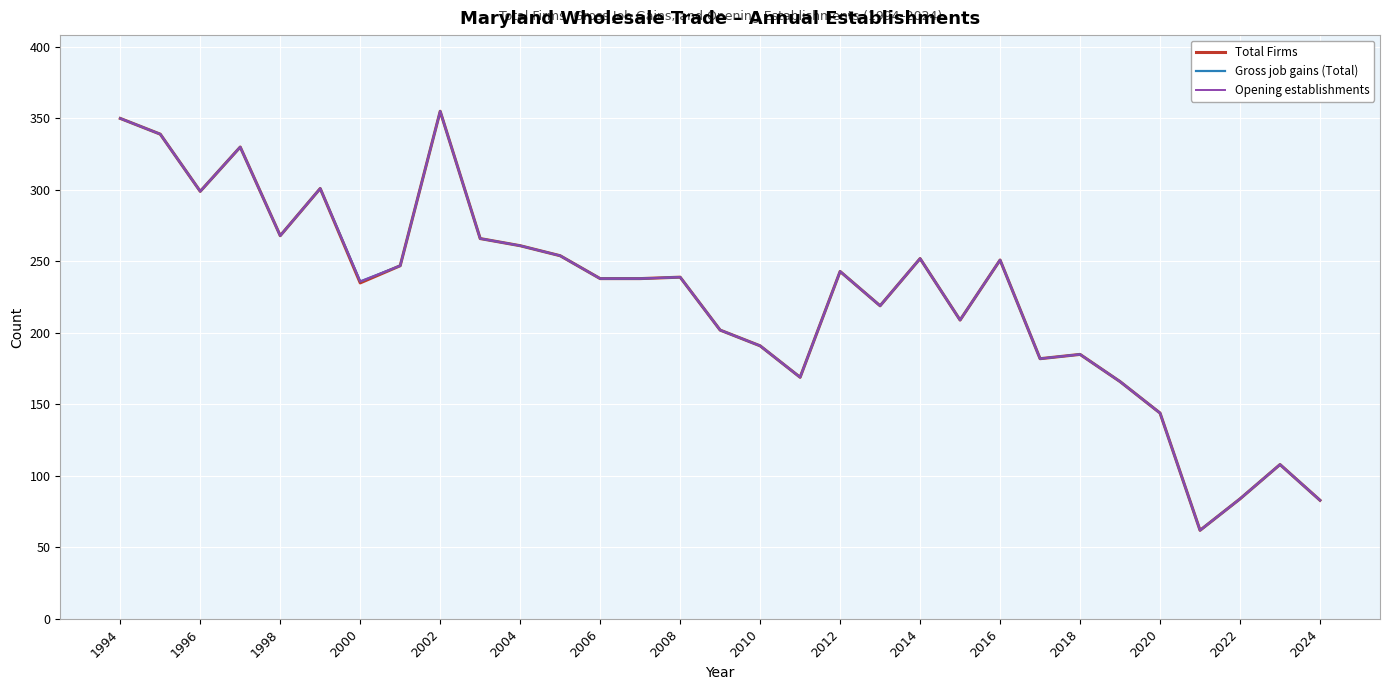

Does the chart have visible grid lines?

Yes